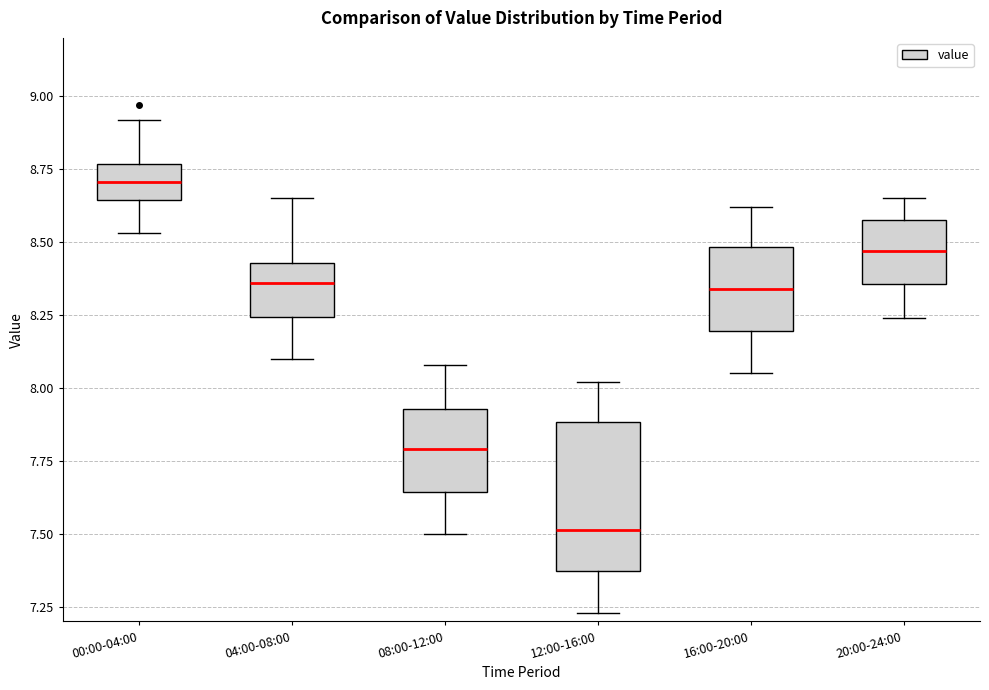

Which box is the tallest, from its lower edge to its upper edge?

12:00-16:00